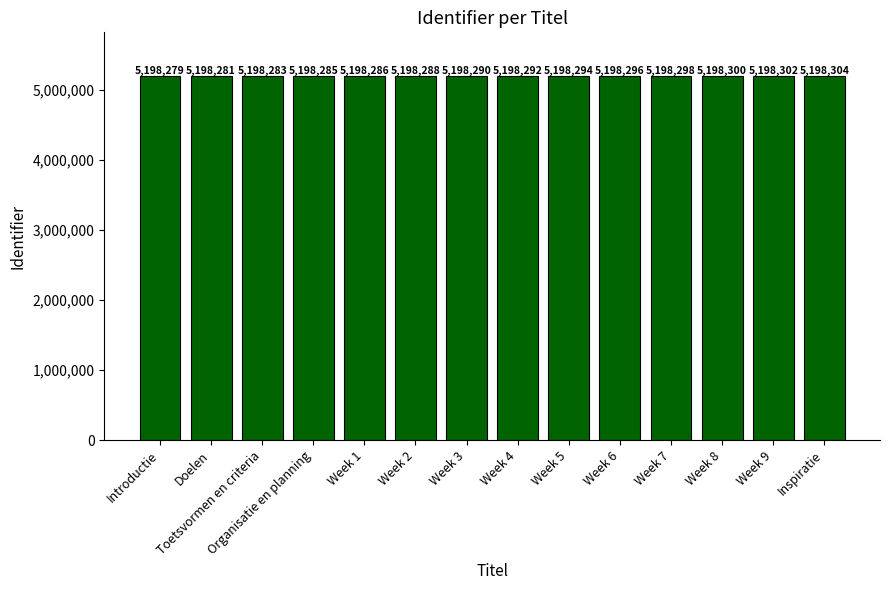

What is the difference between the second highest and minimum values?

23